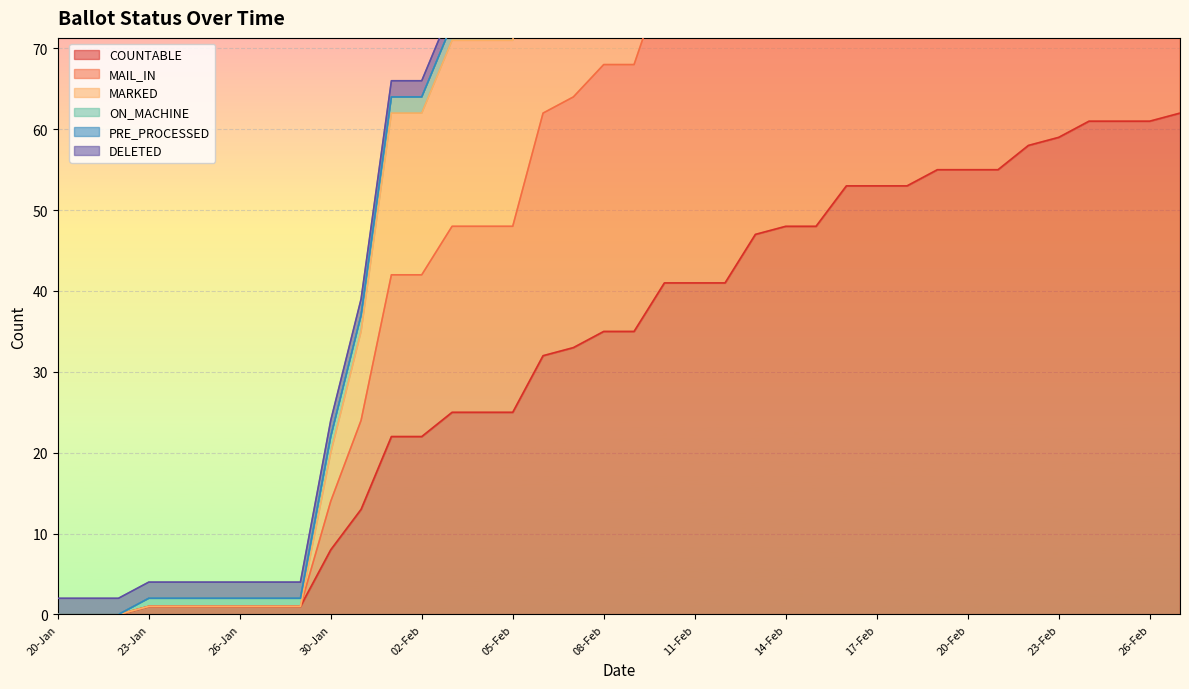

What is the total value across all series at 06-Feb?

186